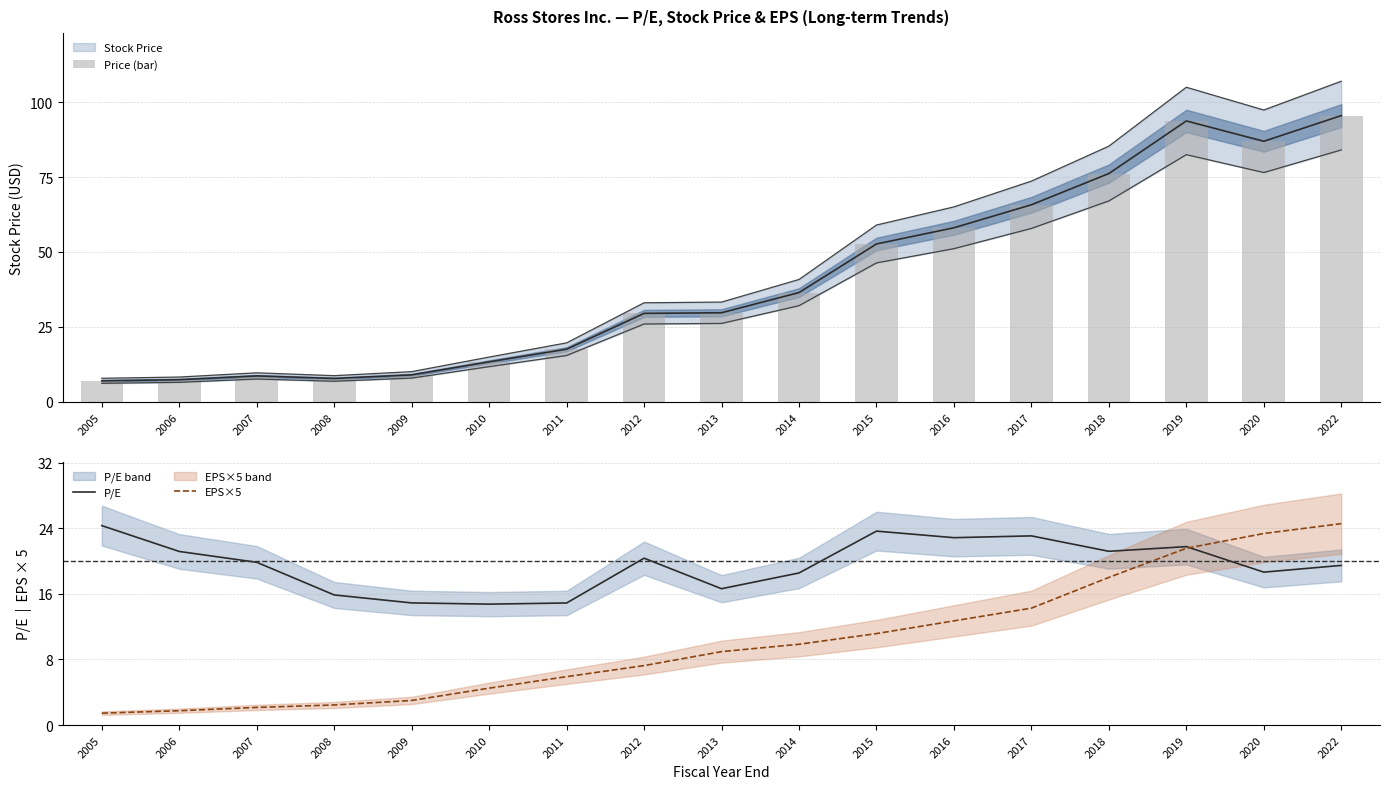

What is the maximum value shown in the chart?

95.5